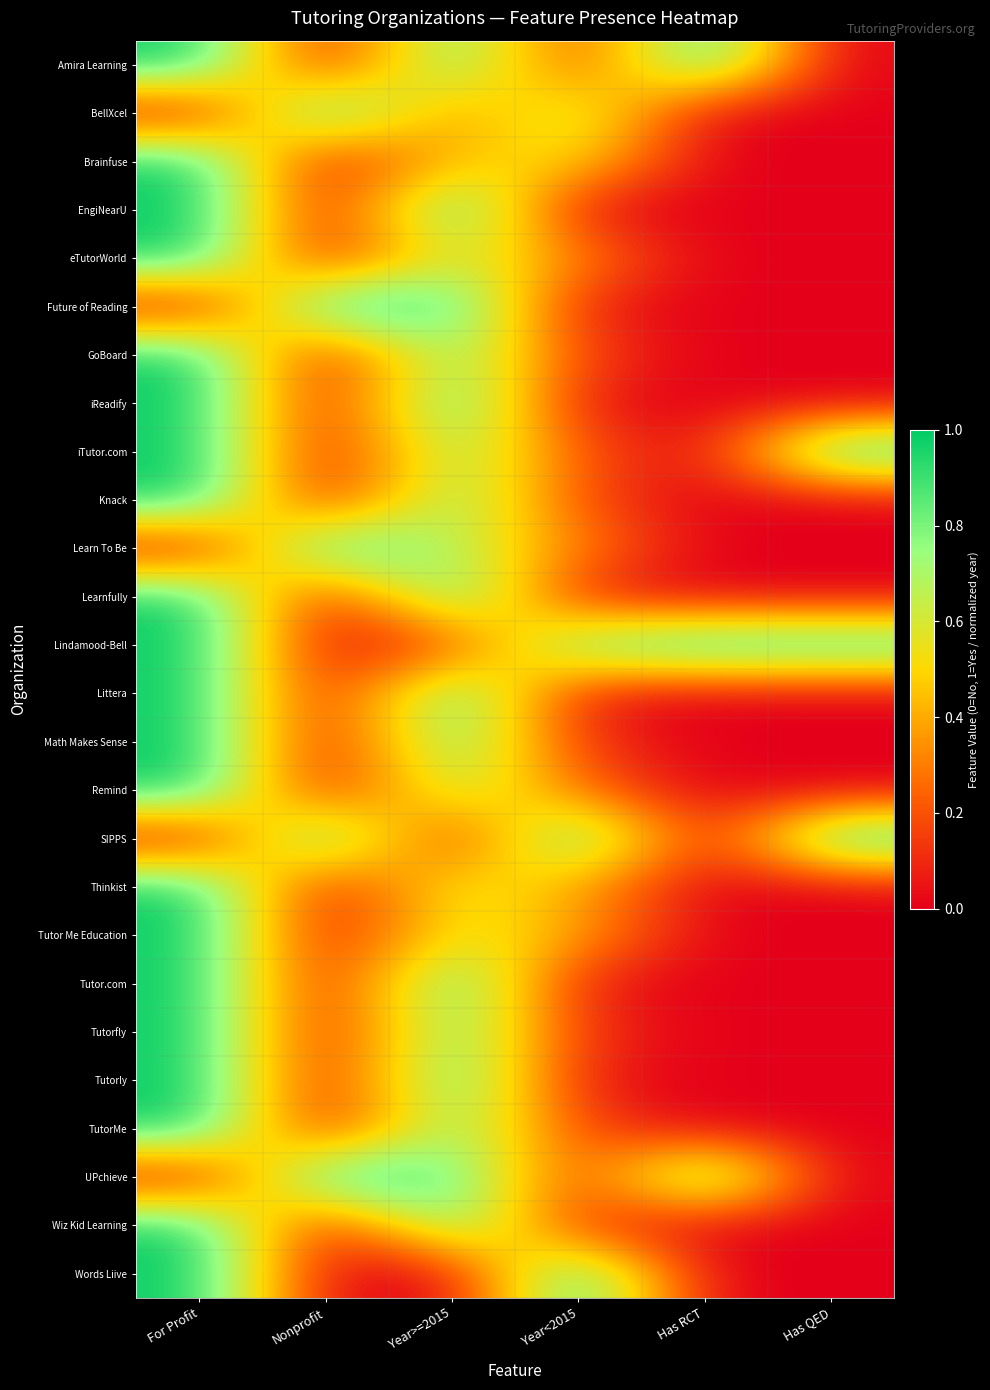

Between Year<2015 and Year>=2015, which is larger?

Year>=2015